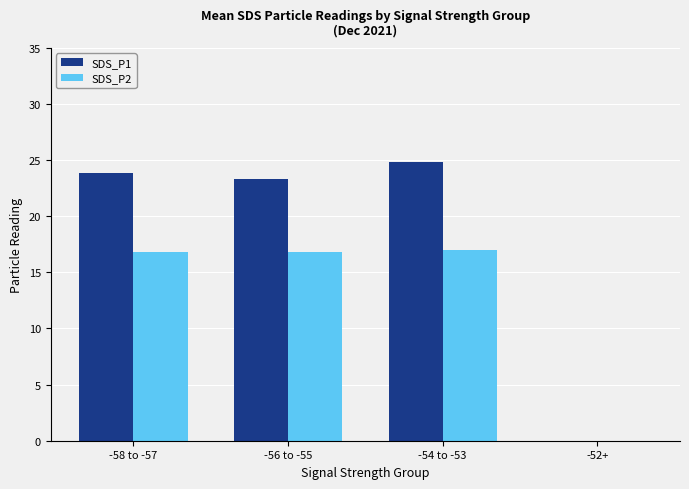

The value of SDS_P1 at -58 to -57 is 34.0. True or false?

False